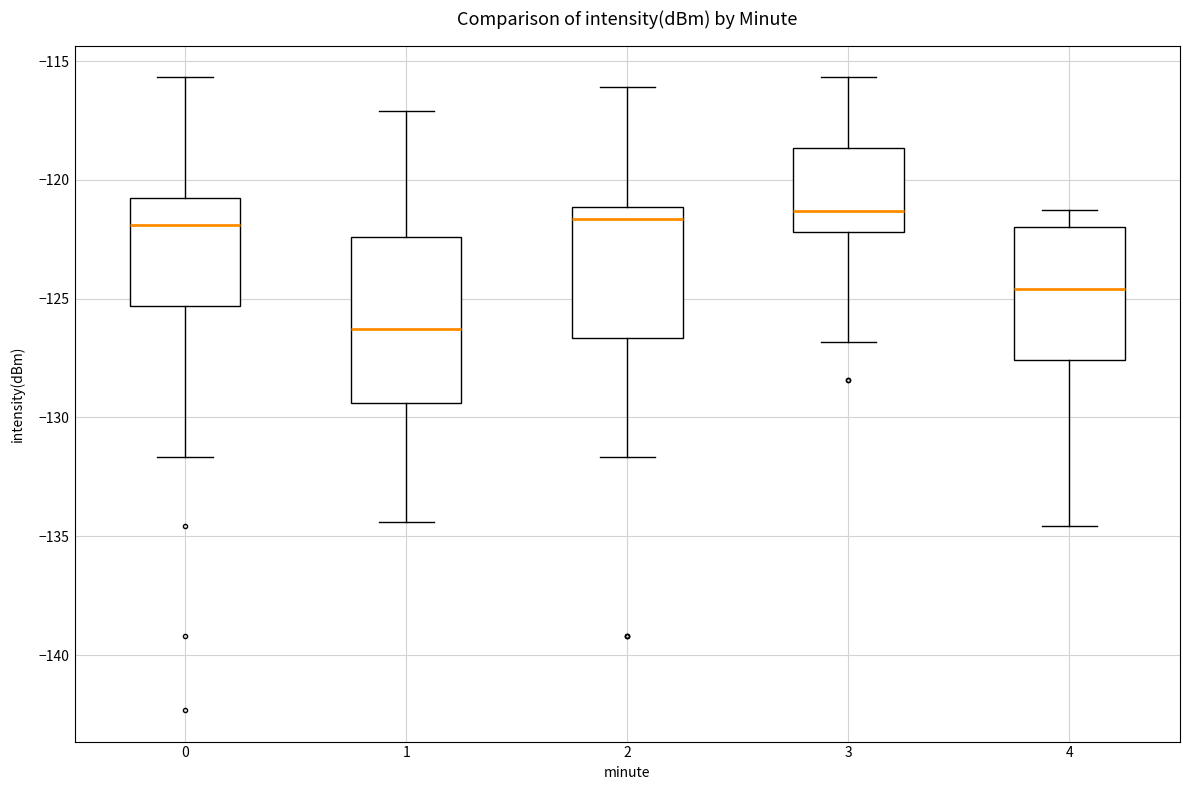

Which box is the tallest, from its lower edge to its upper edge?

1